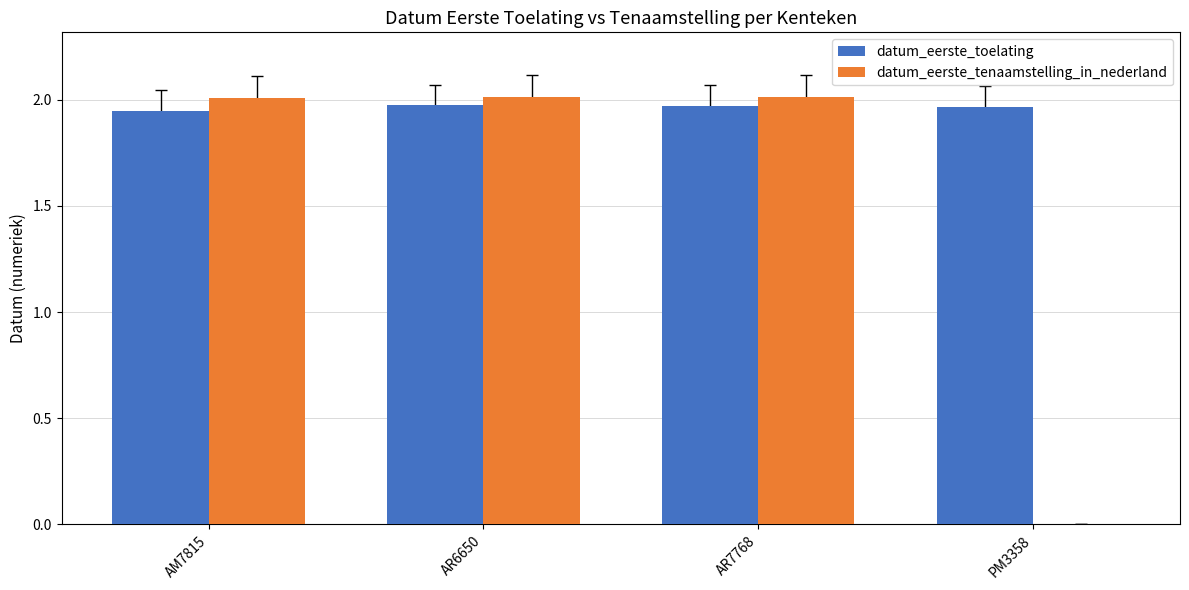

Is the value of datum_eerste_toelating at AM7815 greater than the value of datum_eerste_tenaamstelling_in_nederland at AR7768?

No